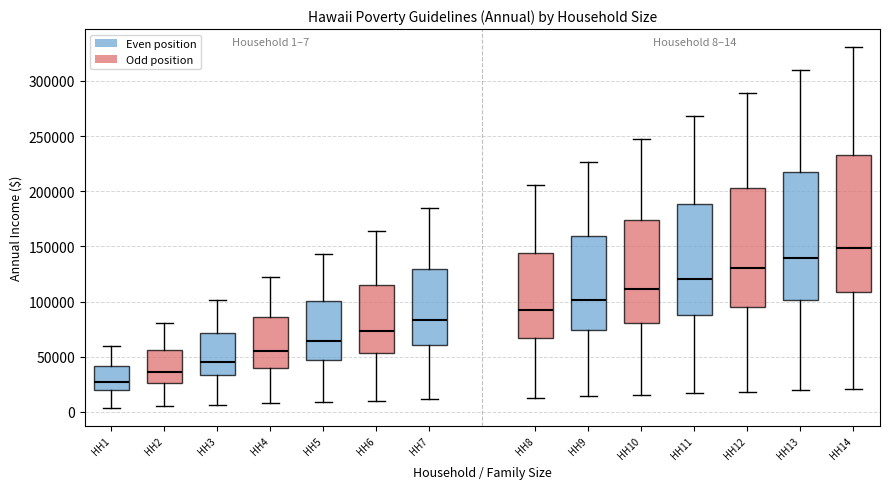

Which box's median line is the highest?

HH14